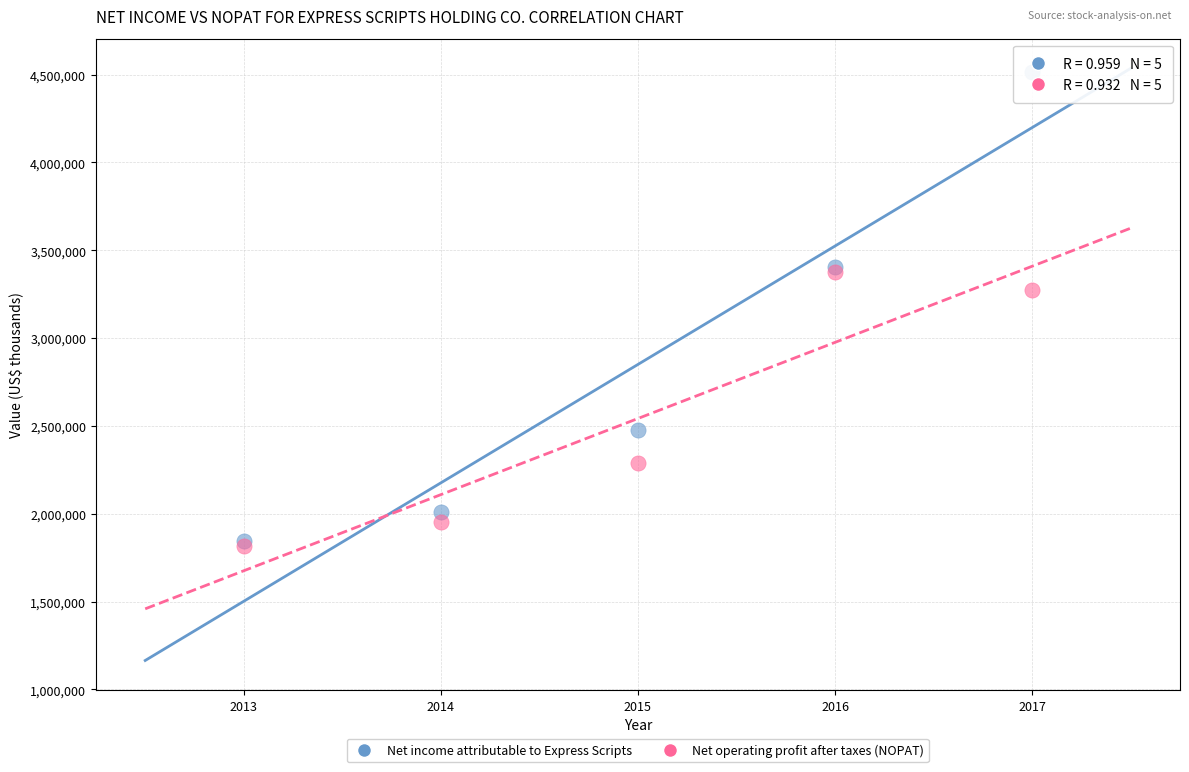

In the Net operating profit after taxes (NOPAT) series, what Y value is closest to 2596526?

2290431